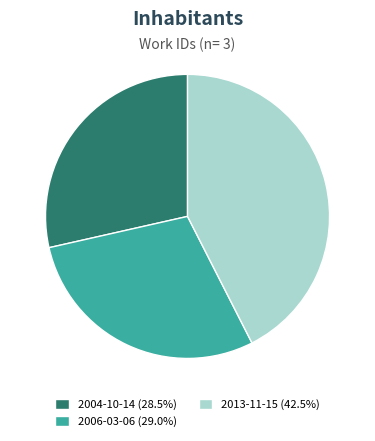

Does any single category account for the majority?

No